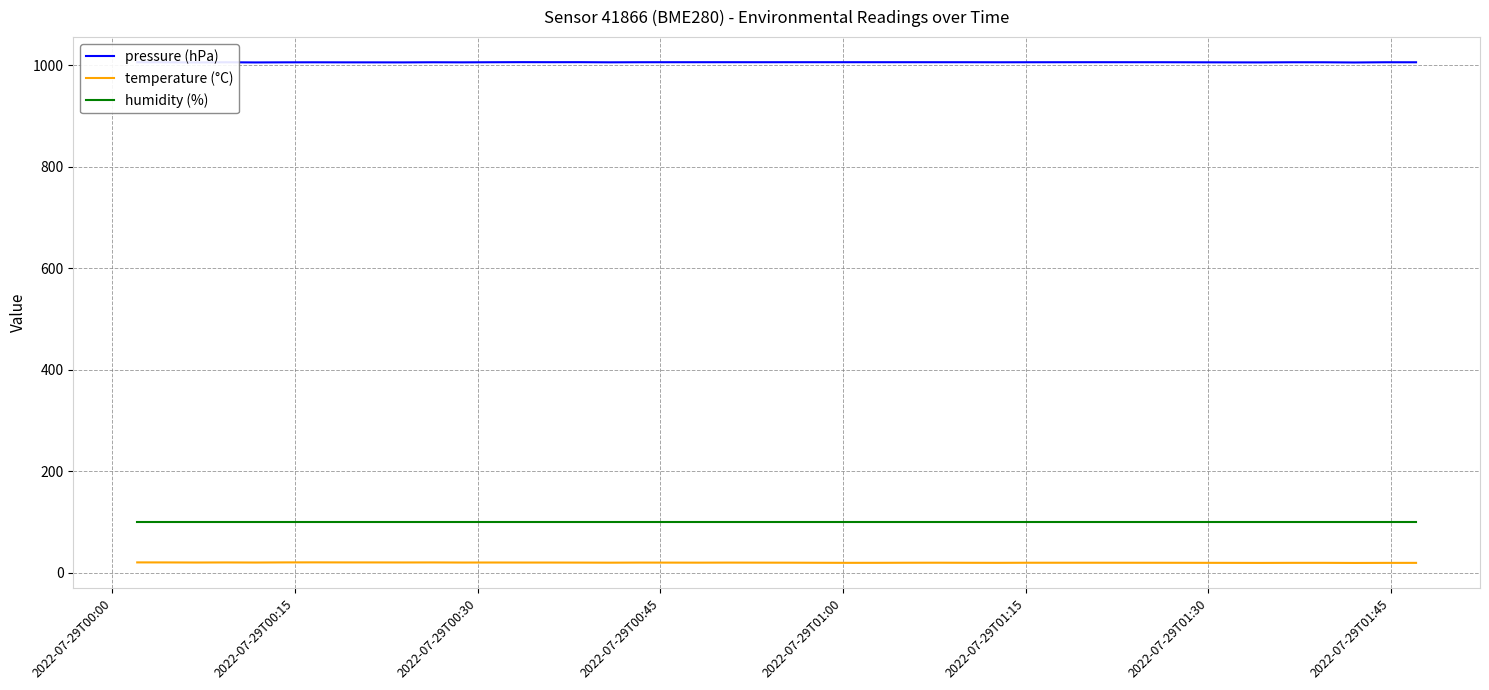

Which series has the largest total across all categories?

pressure (hPa)